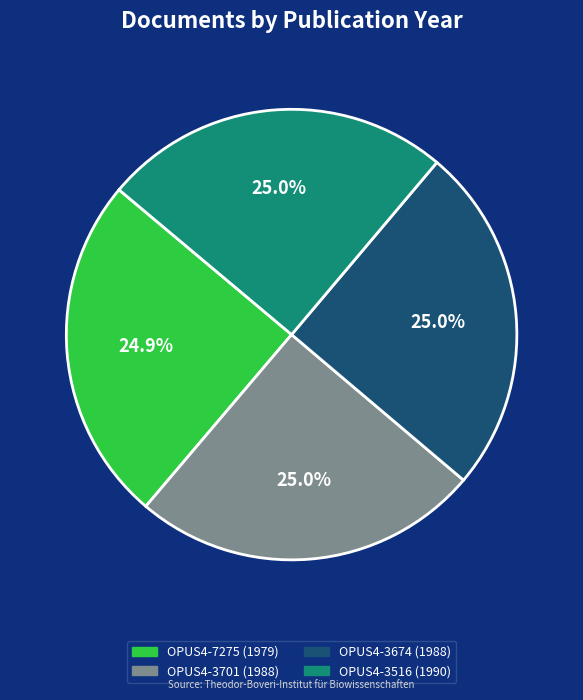

True or false: OPUS4-7275 accounts for 38% of the total.

False